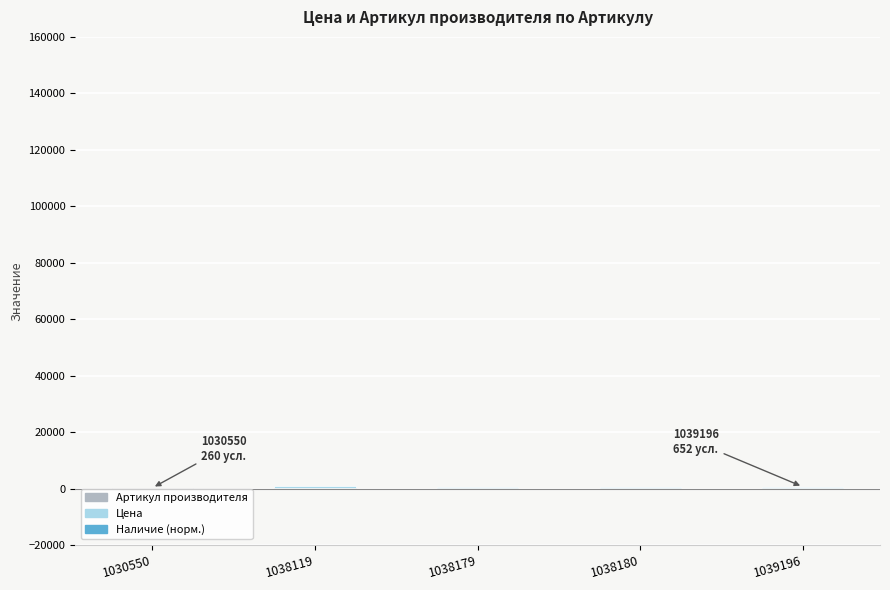

What is the smallest value displayed?

-75.1